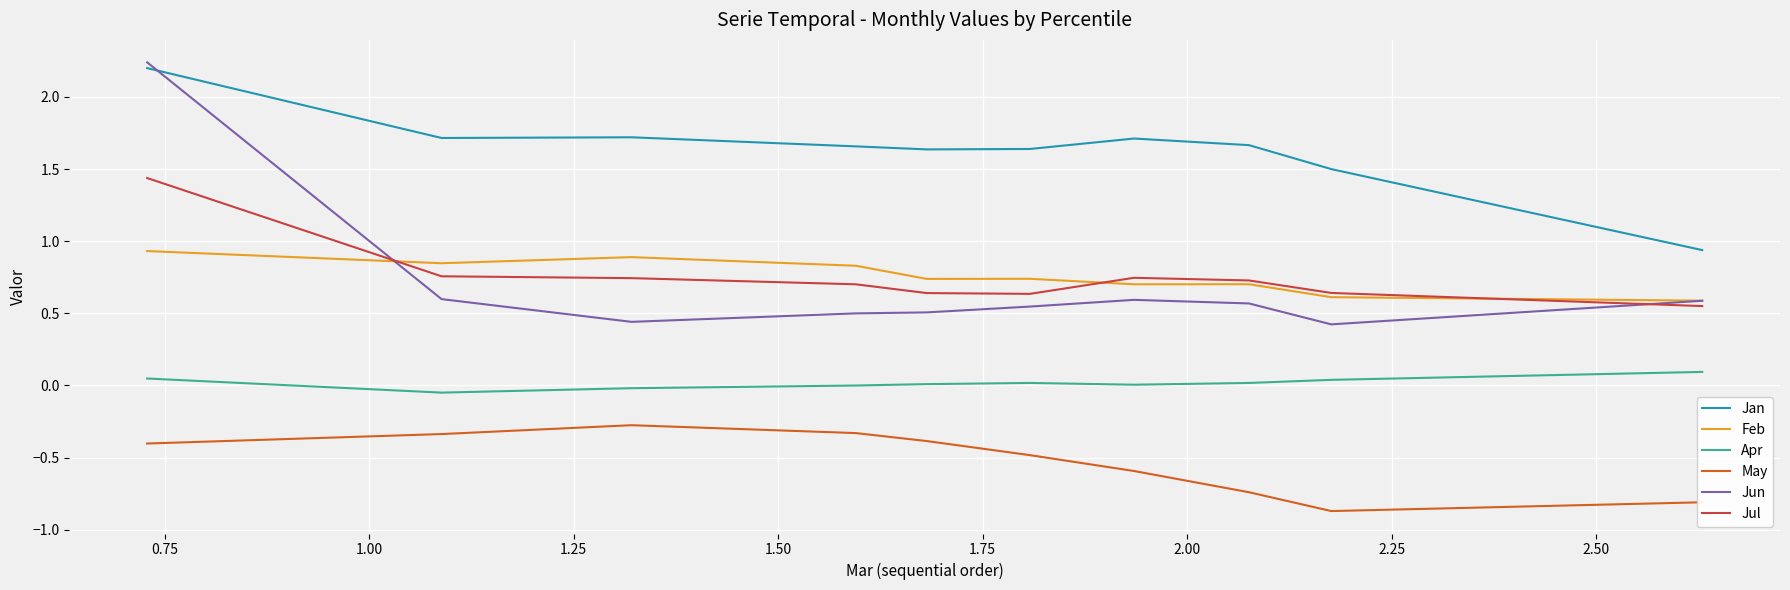

True or false: Jan and Jun cross at least once.

True